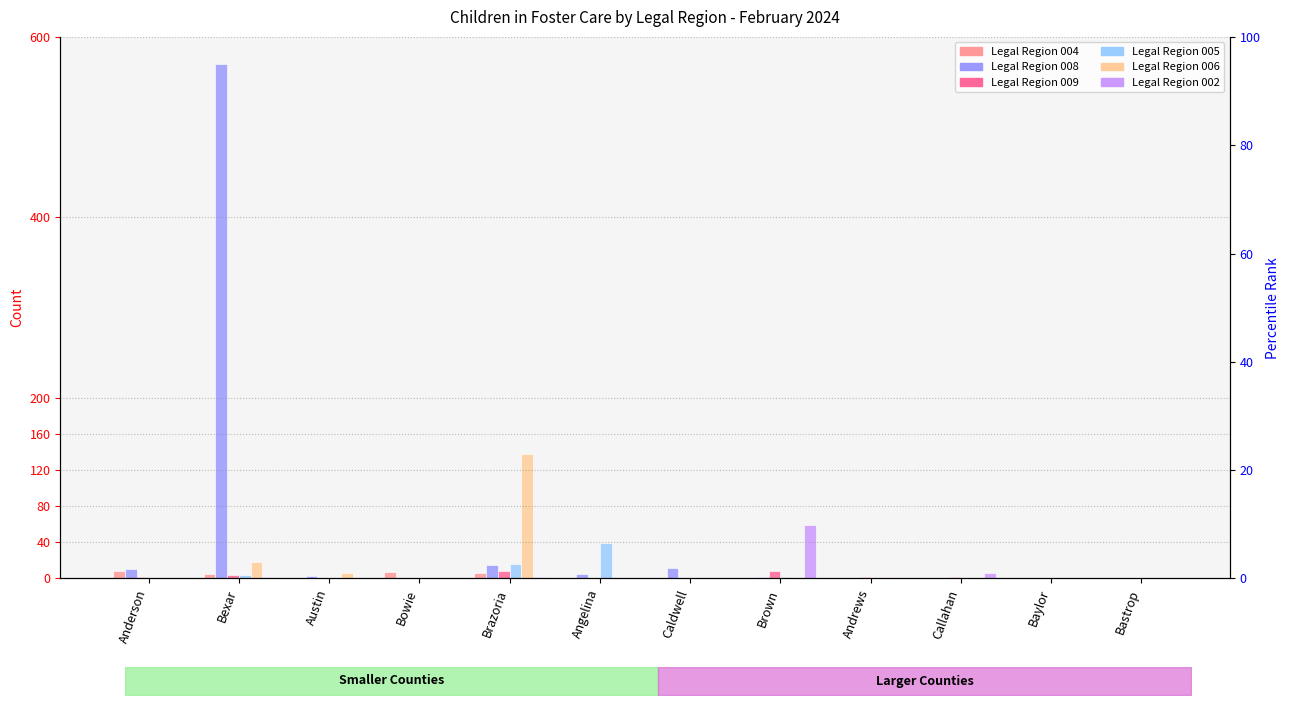

At which label does Legal Region 009 reach its minimum?

Austin